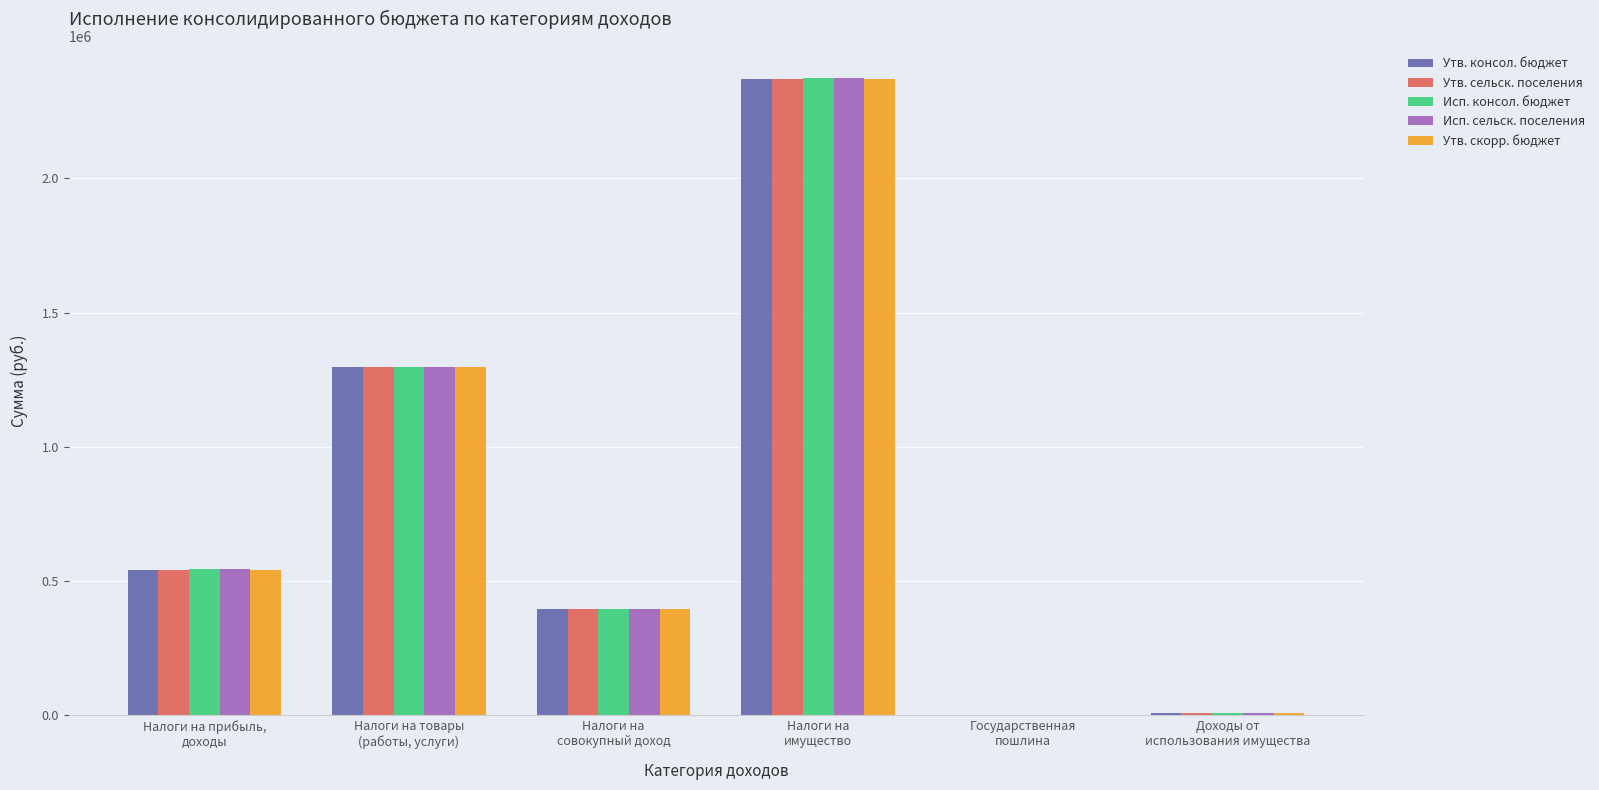

How many distinct data groups are displayed?

5